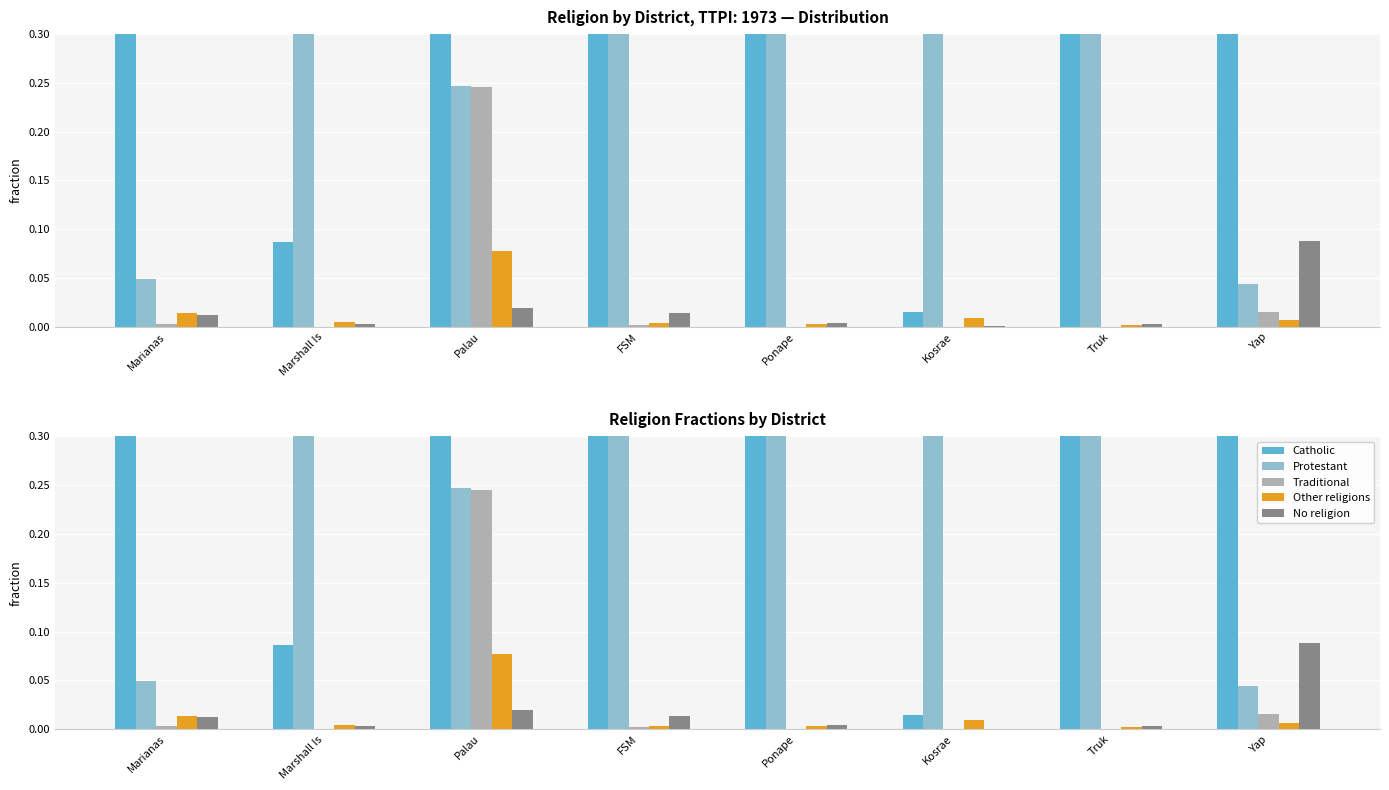

Is it true that Other religions equals 0.0 at Truk?

True